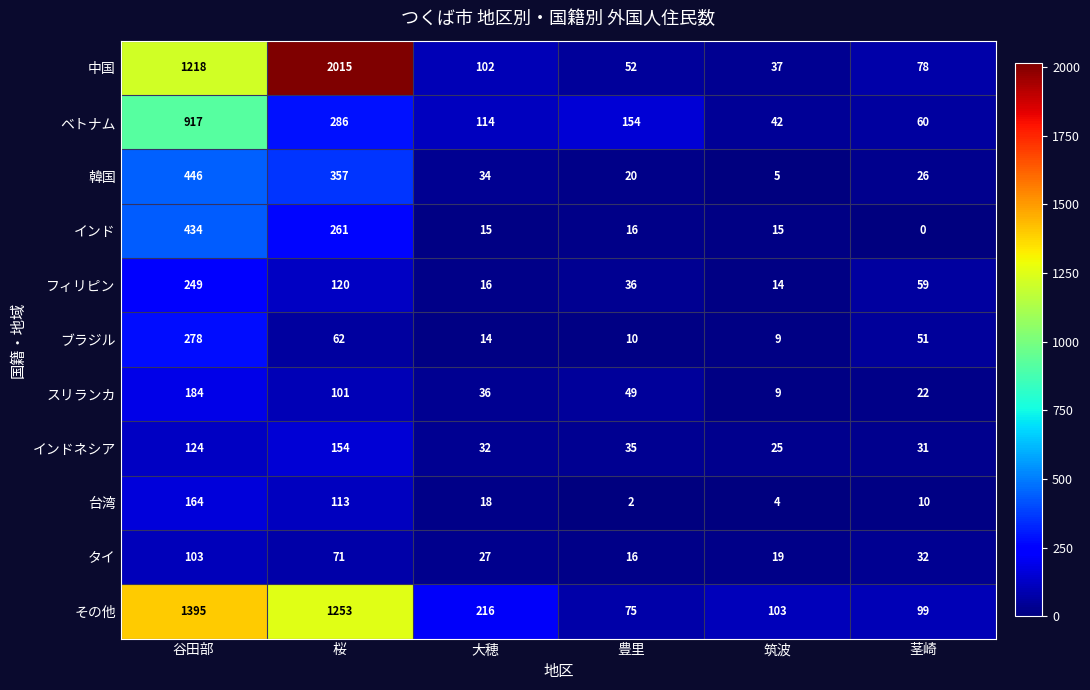

Which label corresponds to the largest value in the chart?

桜